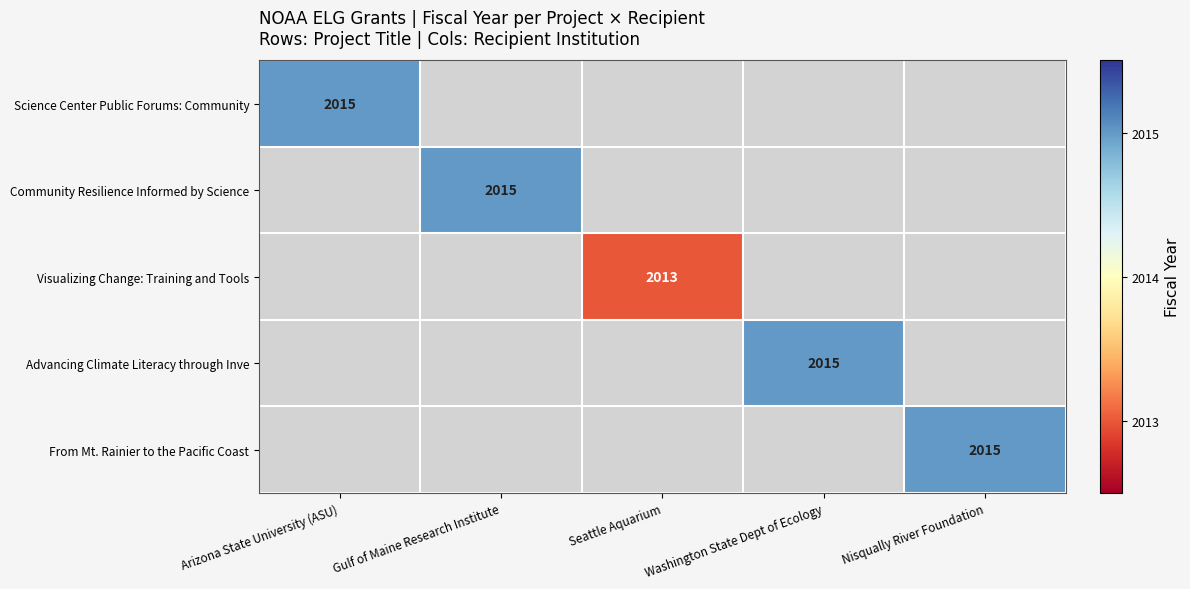

Is it true that Community Resilience Informed by Science equals 2015 at Gulf of Maine Research Institute?

True